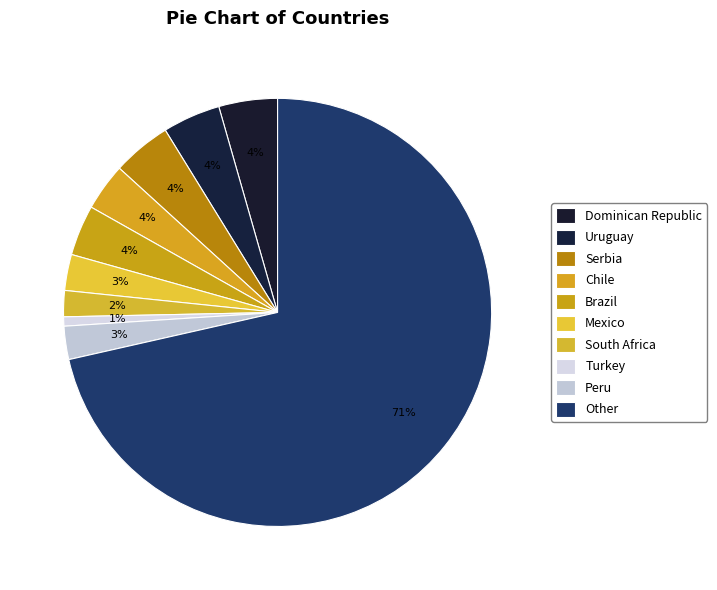

Combined, do Turkey and Uruguay account for over 50%?

No